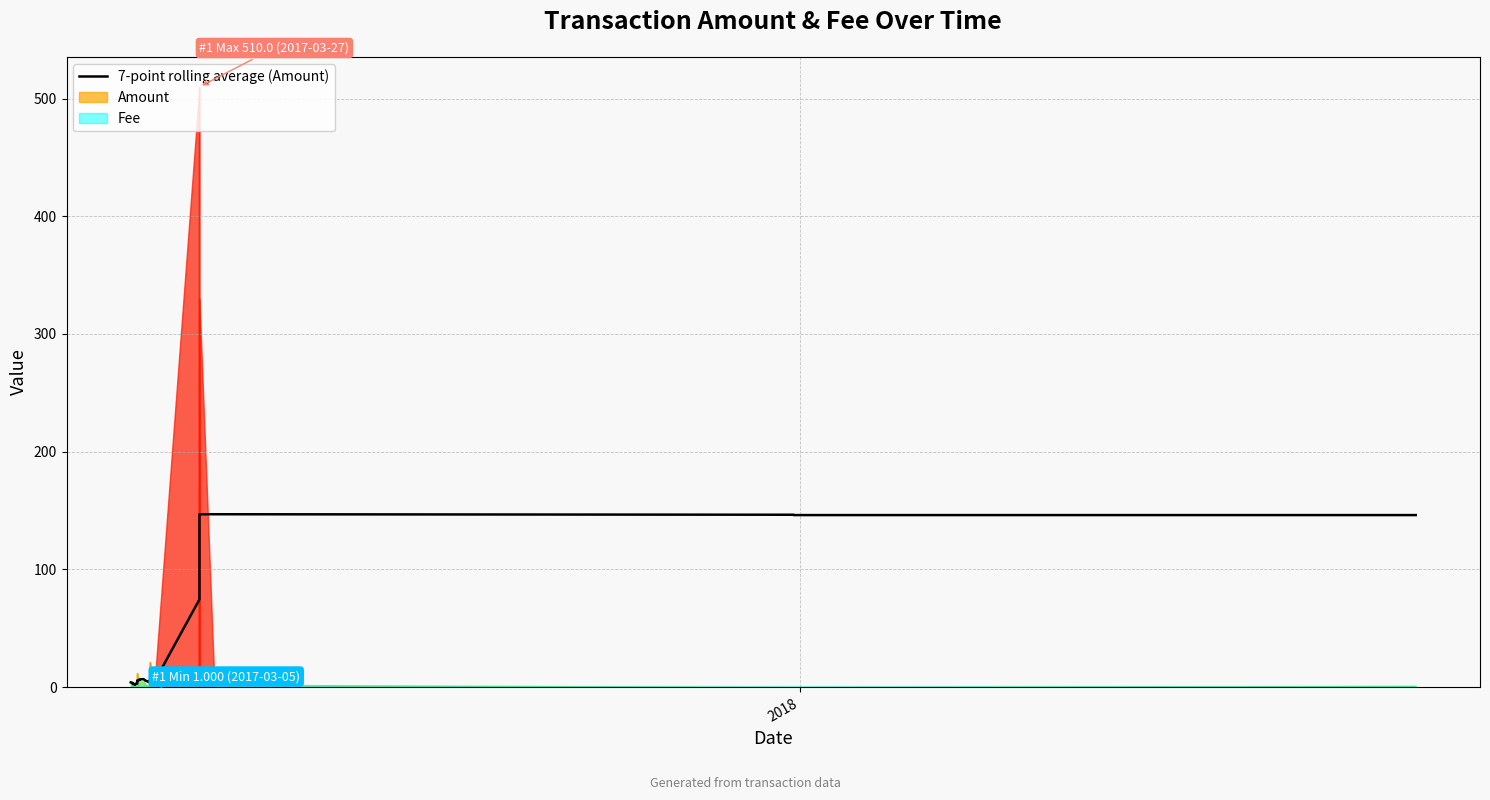

The value at 38 is 68.2. True or false?

False